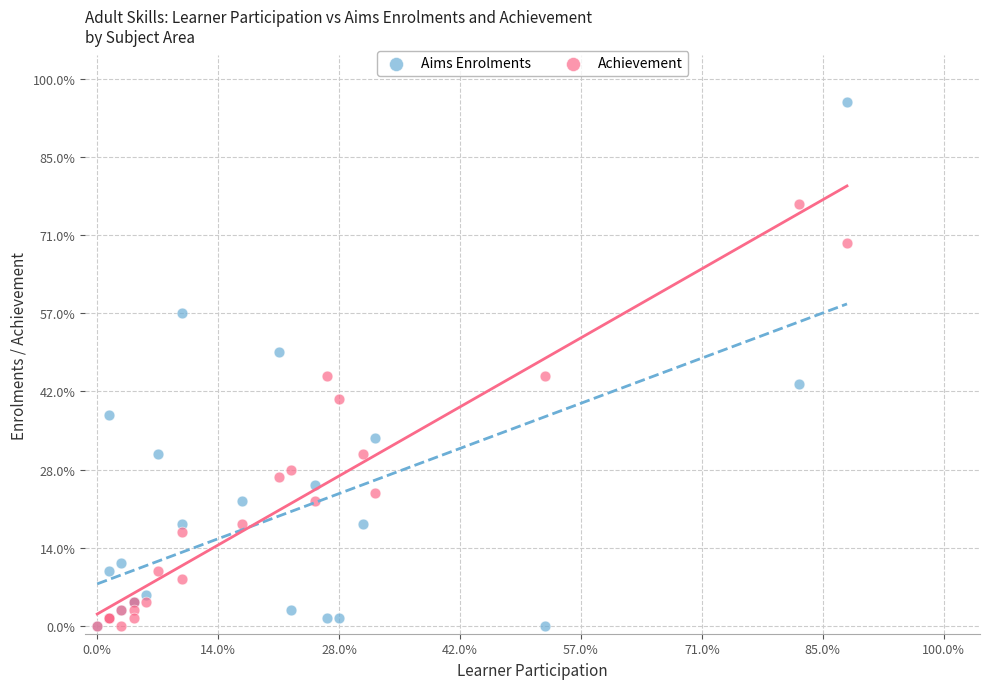

Which series reaches the maximum Y coordinate?

Aims Enrolments